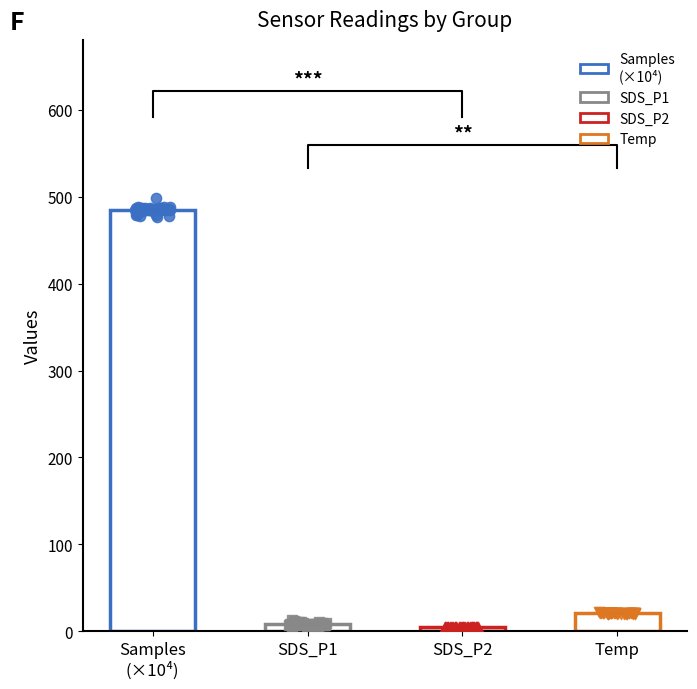

What are all the series names shown in the legend?

Samples, SDS_P1, SDS_P2, Temp